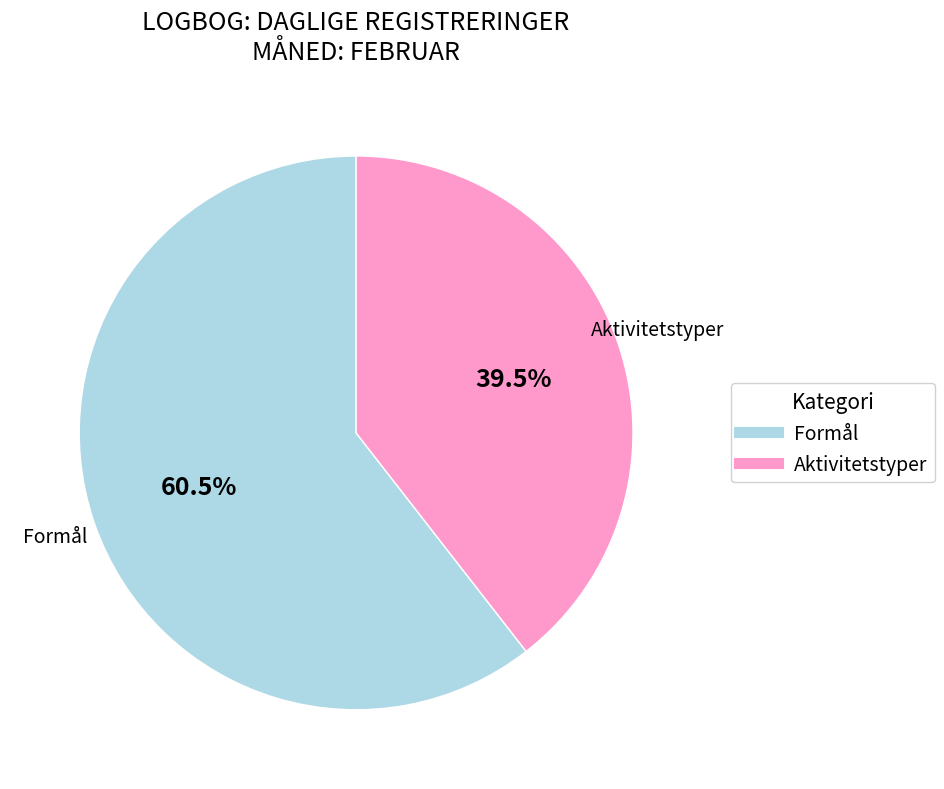

What is the smallest slice in the pie chart?

Aktivitetstyper